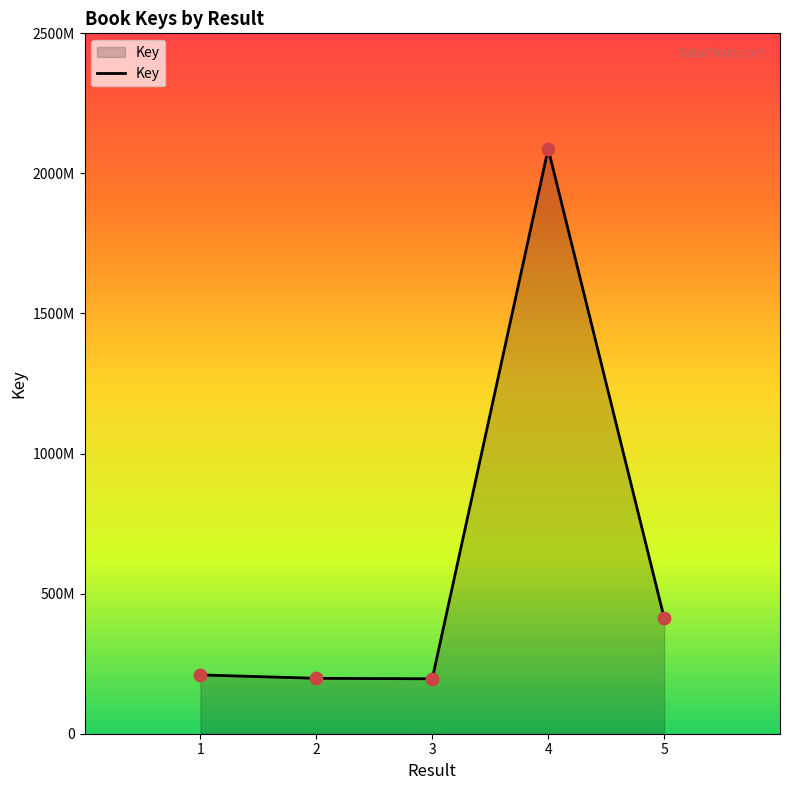

What is the change in value from 3 to 4?

+1891428487